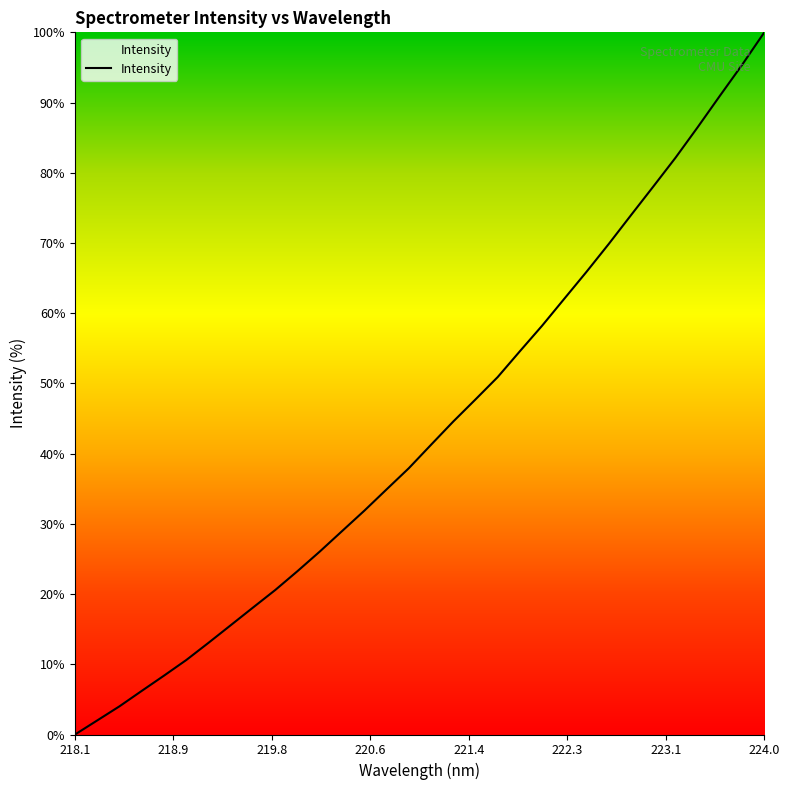

What is the sum of all values?

1383.6